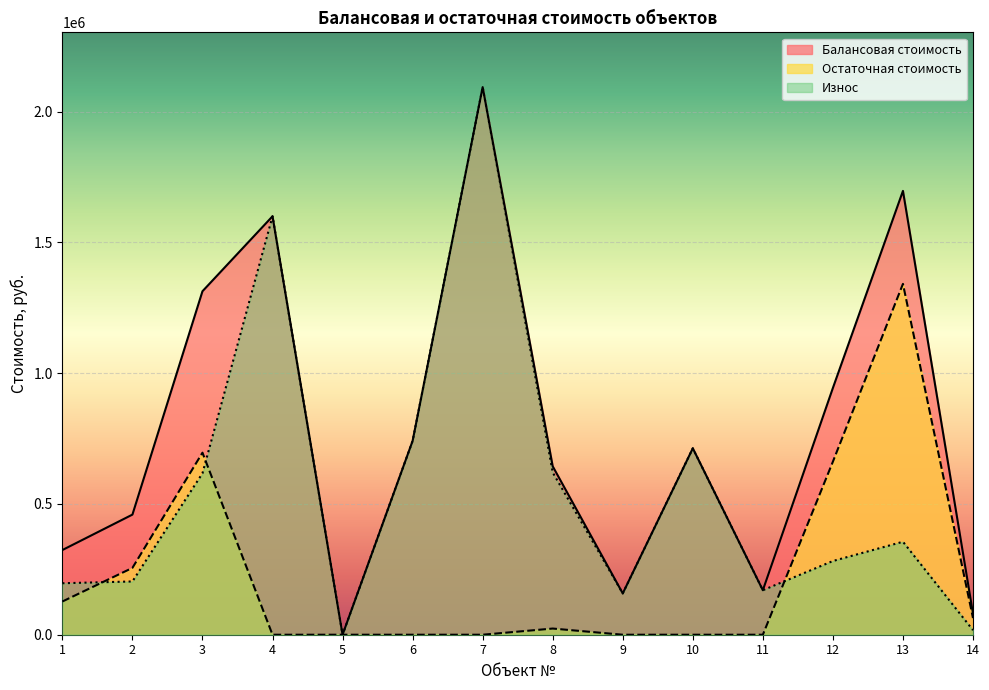

What are all the series names shown in the legend?

Балансовая стоимость, Остаточная стоимость, Износ